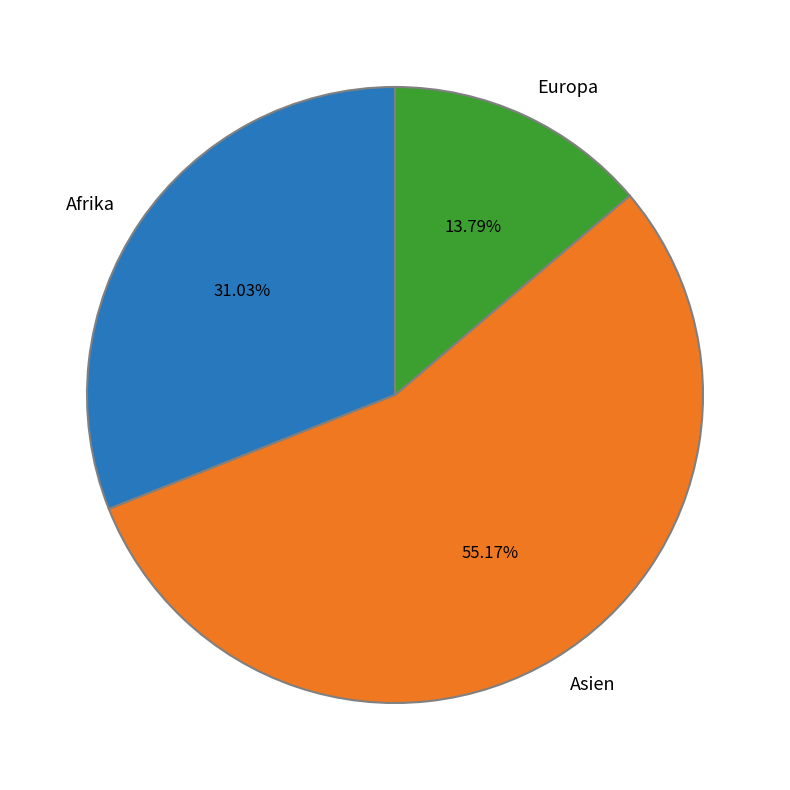

Which category has the biggest portion of the pie?

Asien